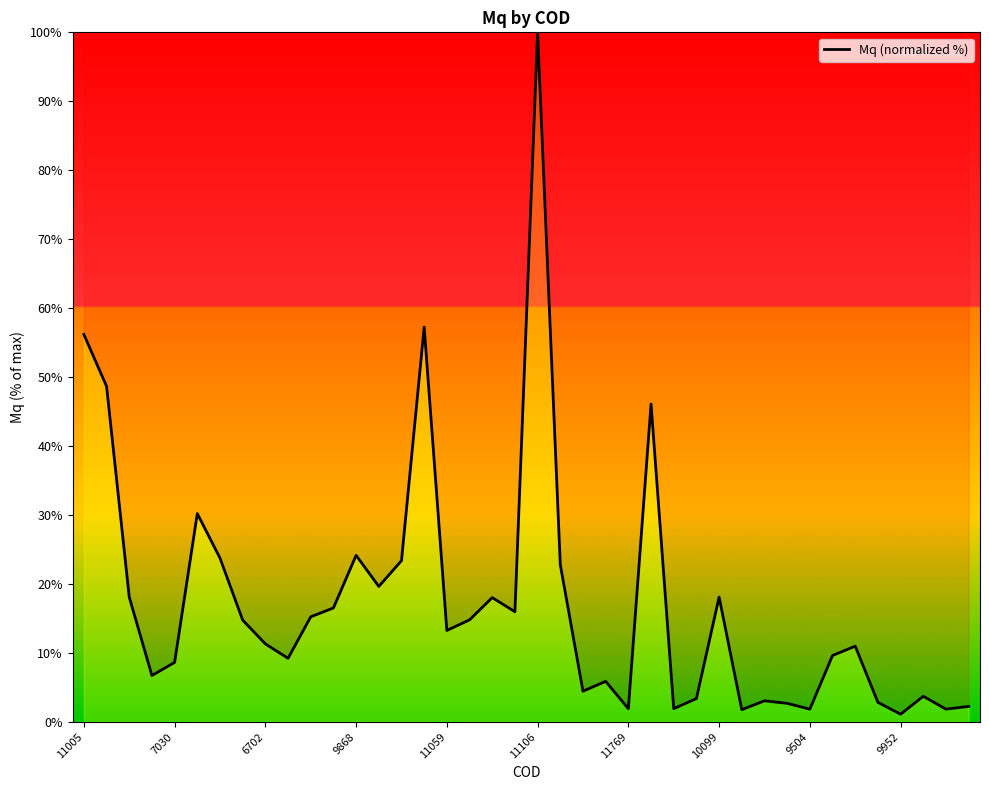

What is the difference between the maximum and minimum values?

98.9